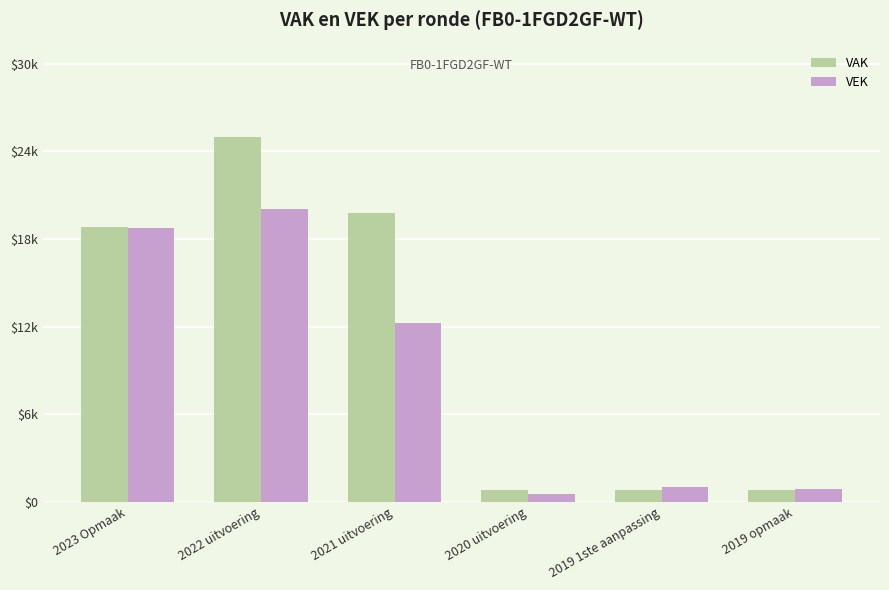

At how many categories does at least one series exceed 8003?

3